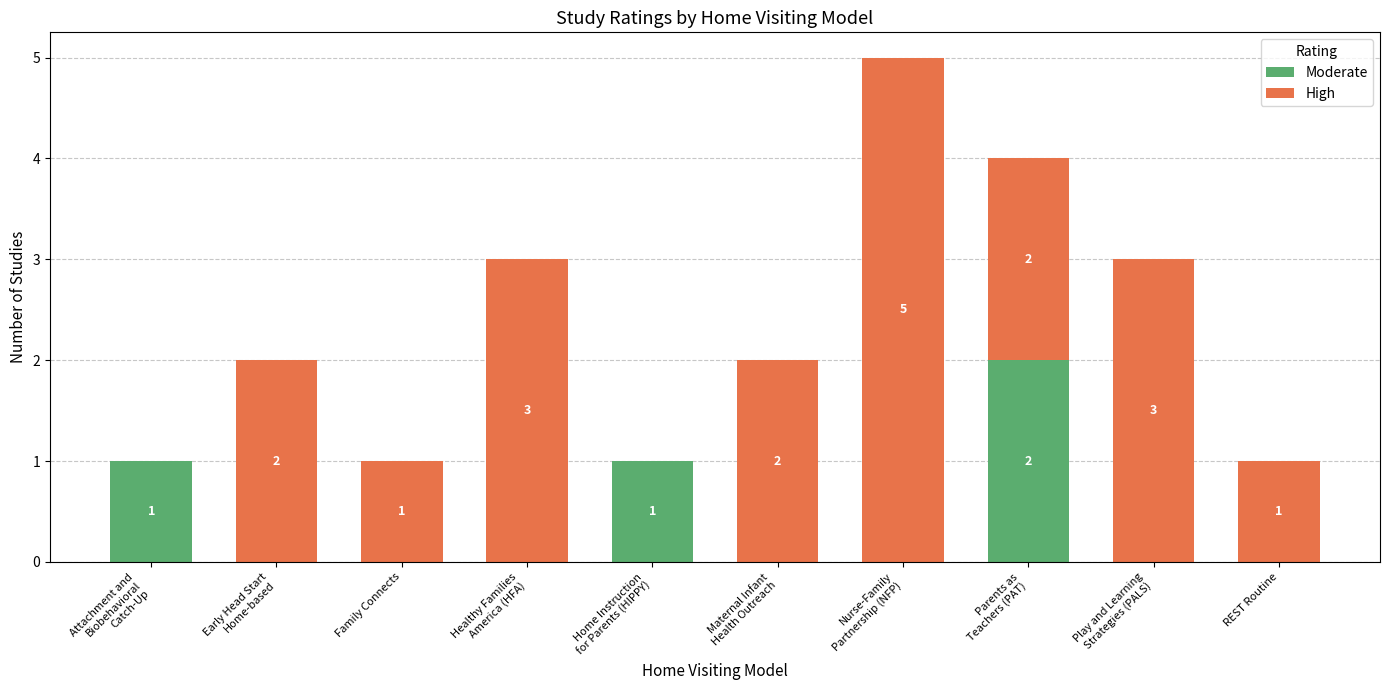

The value of Moderate at REST Routine is 1. True or false?

False